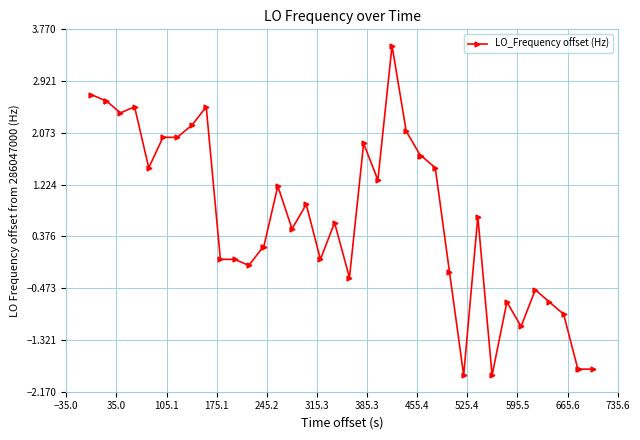

What is the minimum value shown in the chart?

-1.9